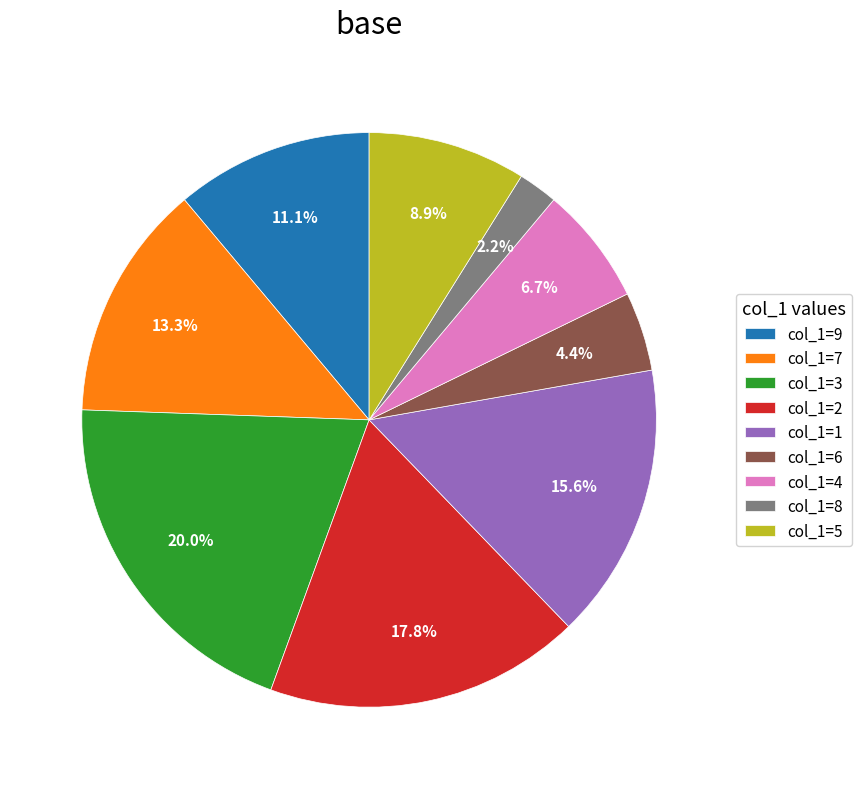

How many segments does this pie chart have?

9